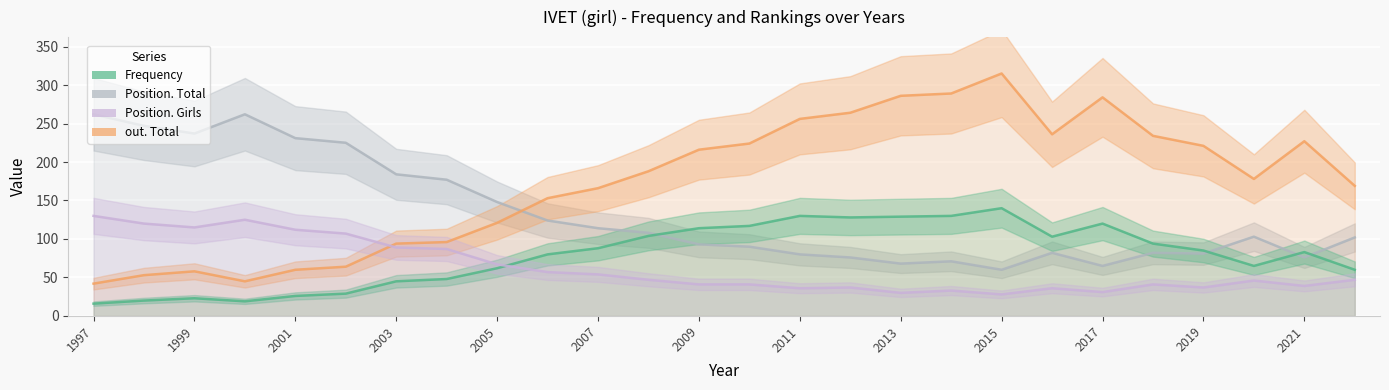

What is the difference between the second highest and second lowest values in the Position. Total series?

197